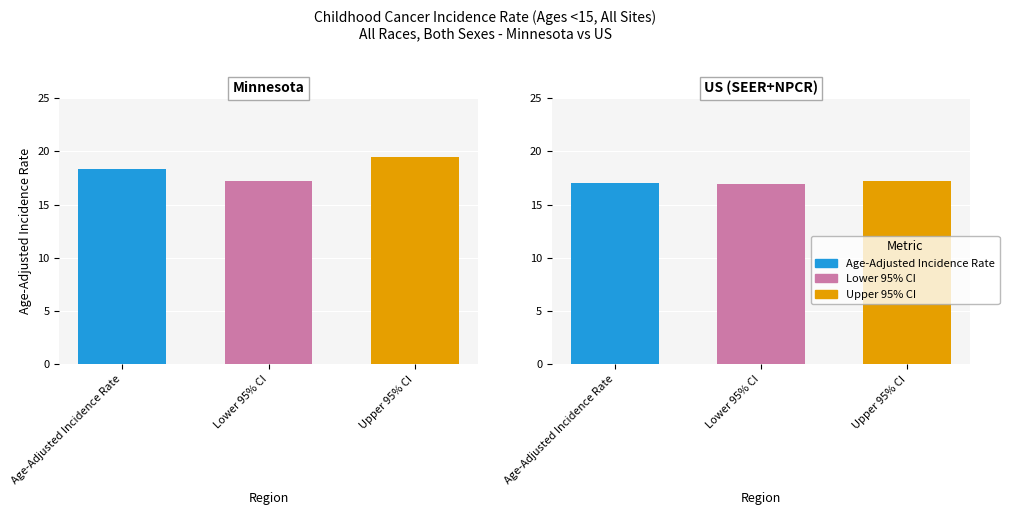

At which label does Lower 95% CI first exceed 17?

Minnesota